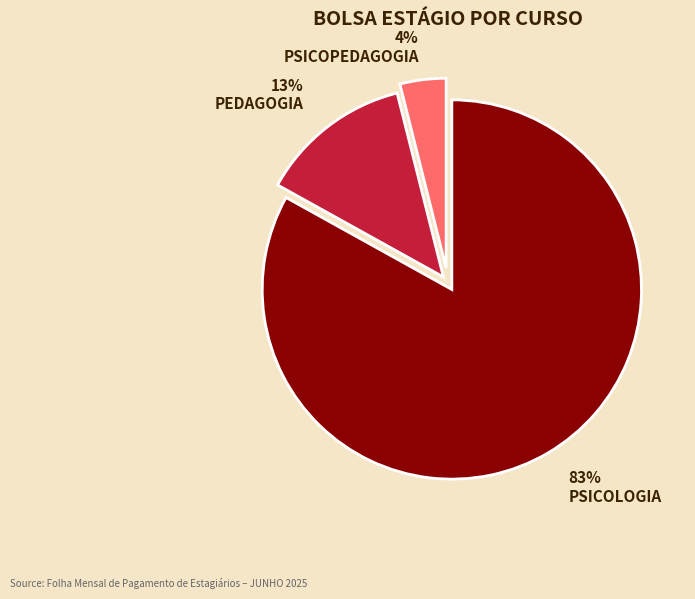

What percentage is the PSICOLOGIA slice, to the nearest percent?

83%